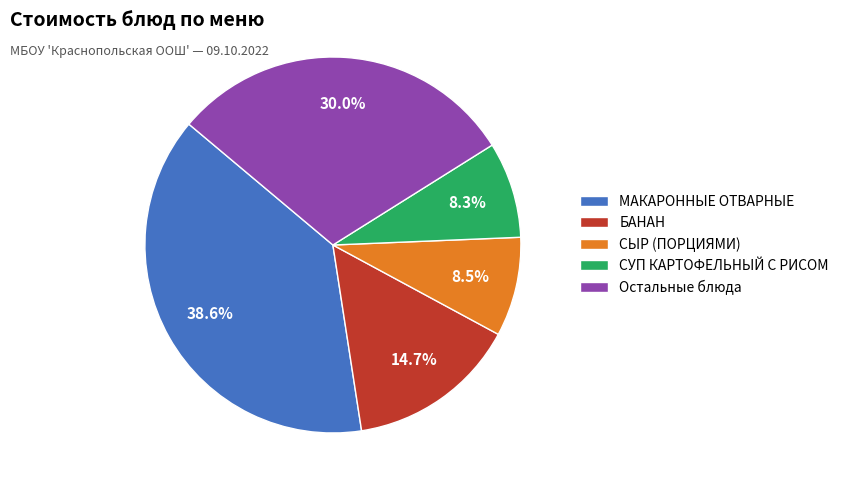

What portion of the pie excludes СЫР (ПОРЦИЯМИ)?

91.5%